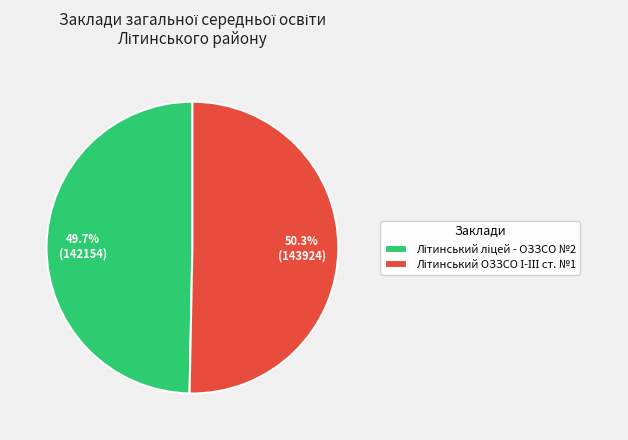

Is there any slice that represents more than half of the pie?

Yes